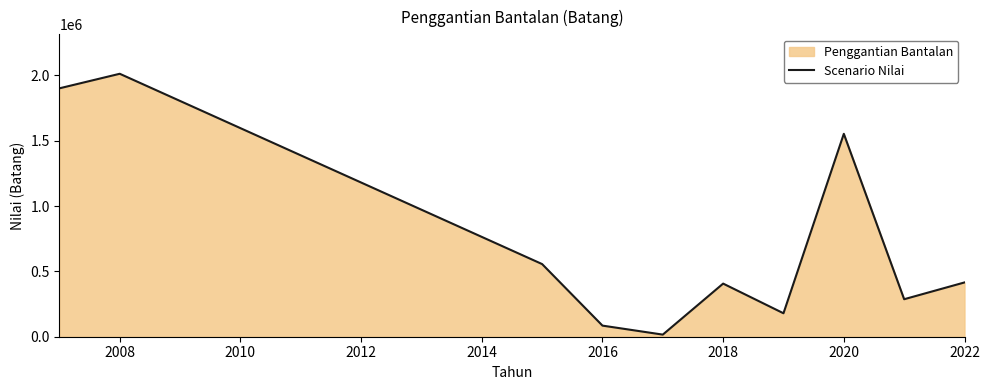

True or false: there are more than 1 points higher than both neighbors.

True